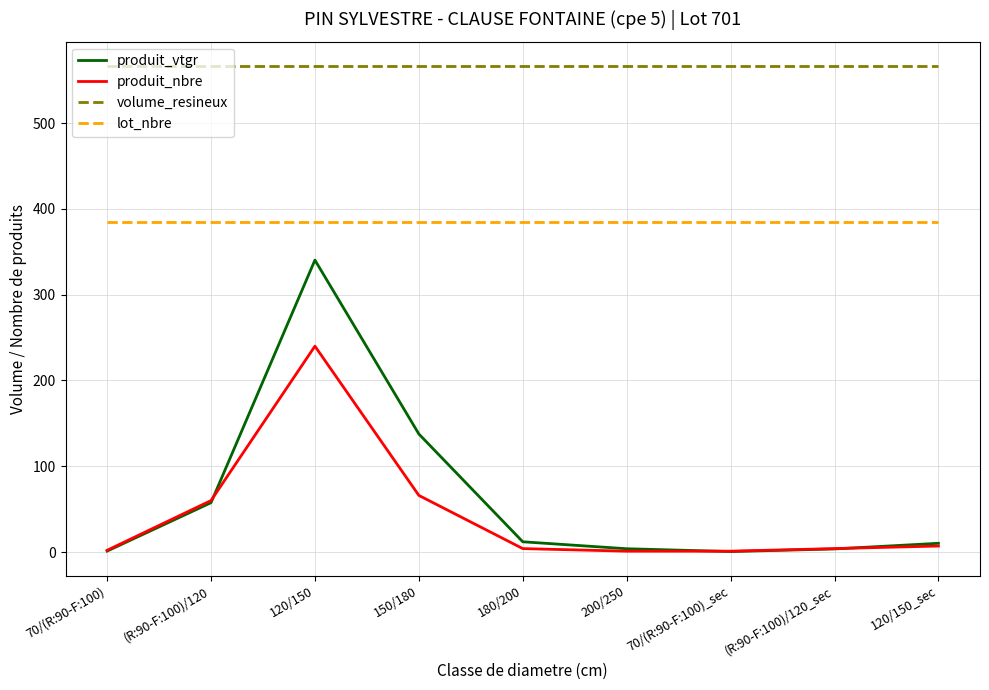

What is the maximum value shown in the chart?

566.6